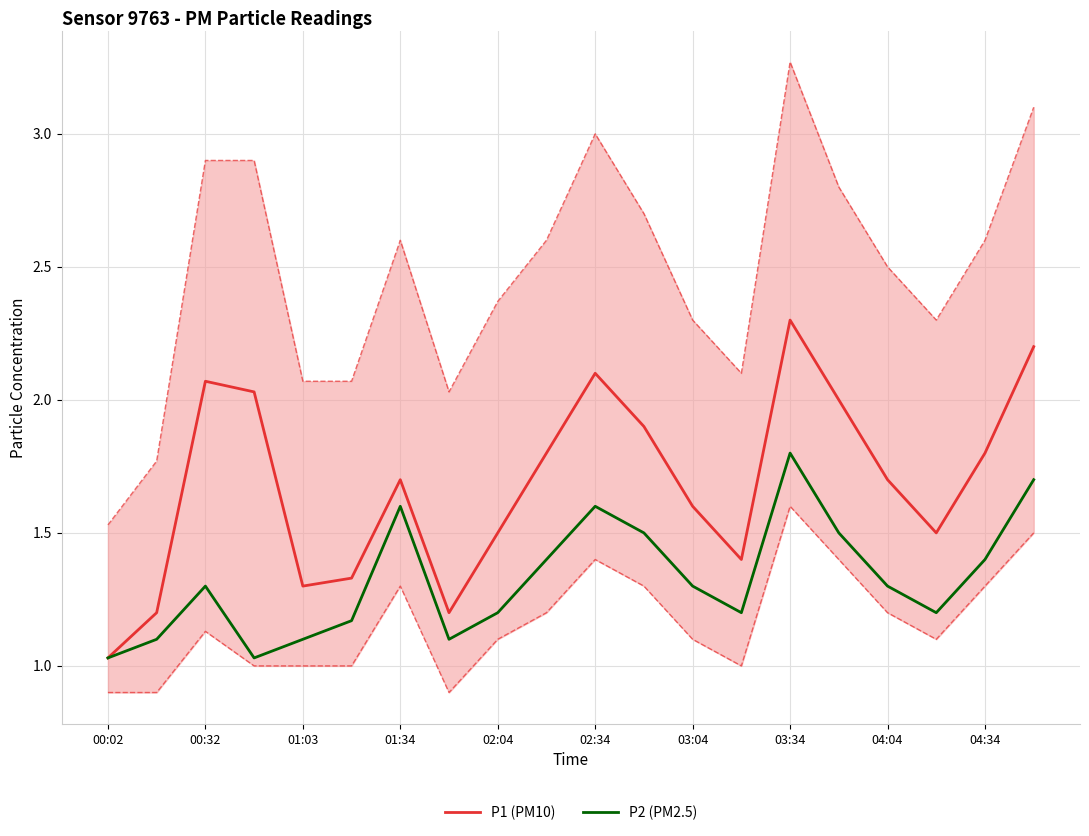

Reading left to right, what are all the values shown in this chart?

P1 (PM10): 1.0	1.2	2.1	2.0	1.3	1.3	1.7	1.2	1.5	1.8	2.1	1.9	1.6	1.4	2.3	2.0	1.7	1.5	1.8	2.2
P2 (PM2.5): 1.0	1.1	1.3	1.0	1.1	1.2	1.6	1.1	1.2	1.4	1.6	1.5	1.3	1.2	1.8	1.5	1.3	1.2	1.4	1.7